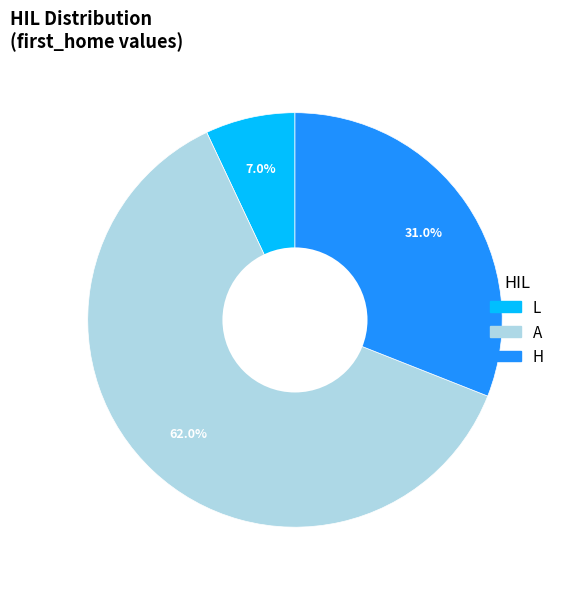

Count the number of slices in the pie.

3